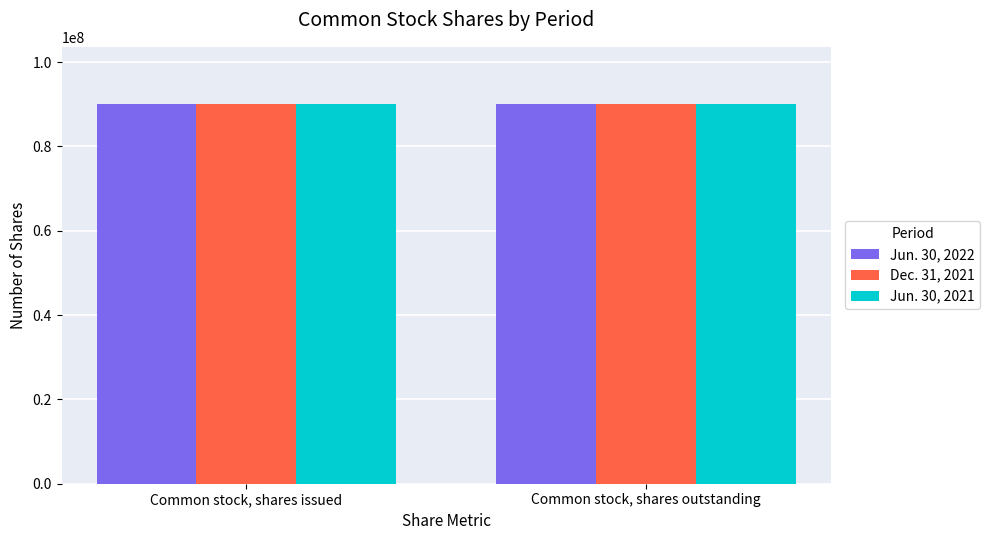

What is the sum of the Jun. 30, 2021 values at Common stock, shares issued and Common stock, shares outstanding?

180243588